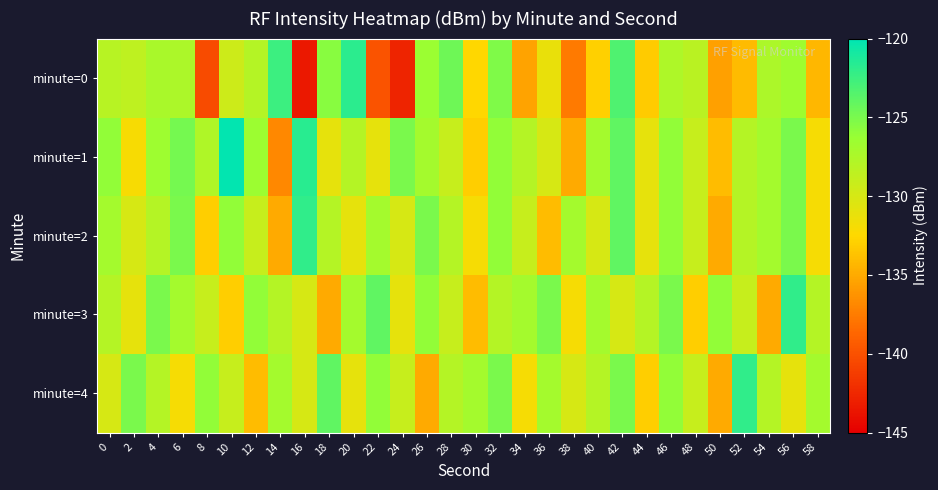

What is the smallest value displayed?

-143.5